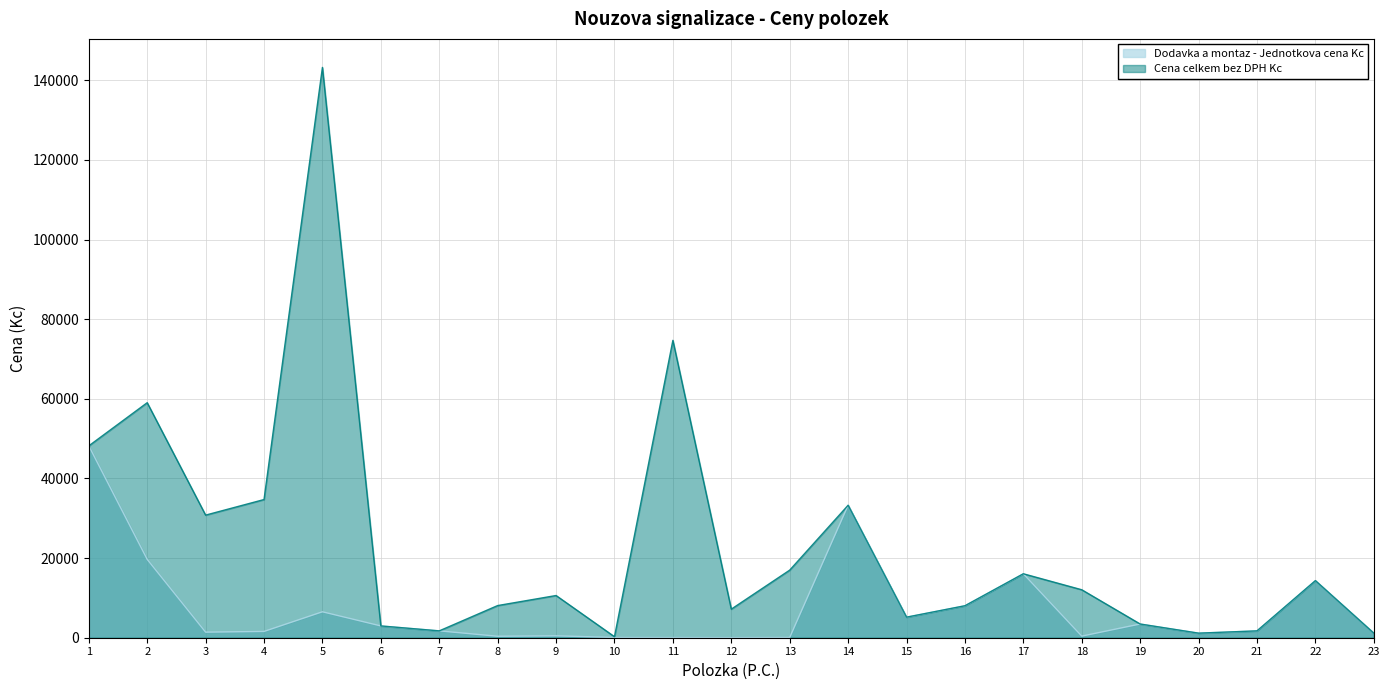

At which category does Dodavka a montaz - Jednotkova cena Kc reach its first local peak?

5